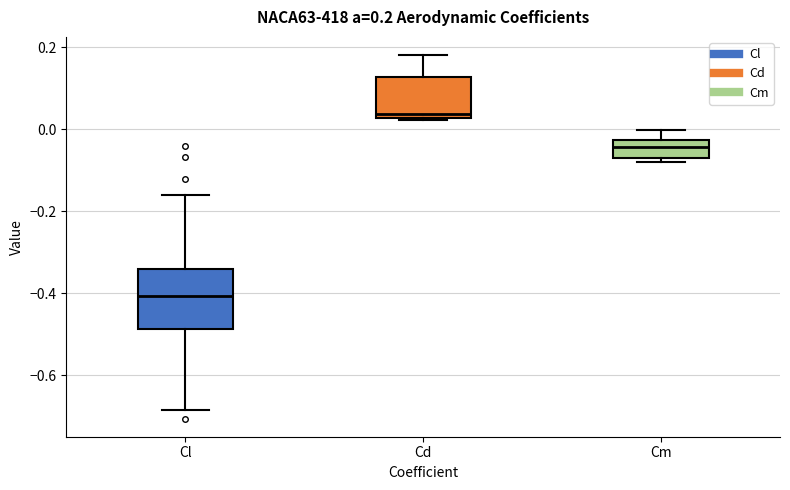

Which box is the tallest, from its lower edge to its upper edge?

Cl